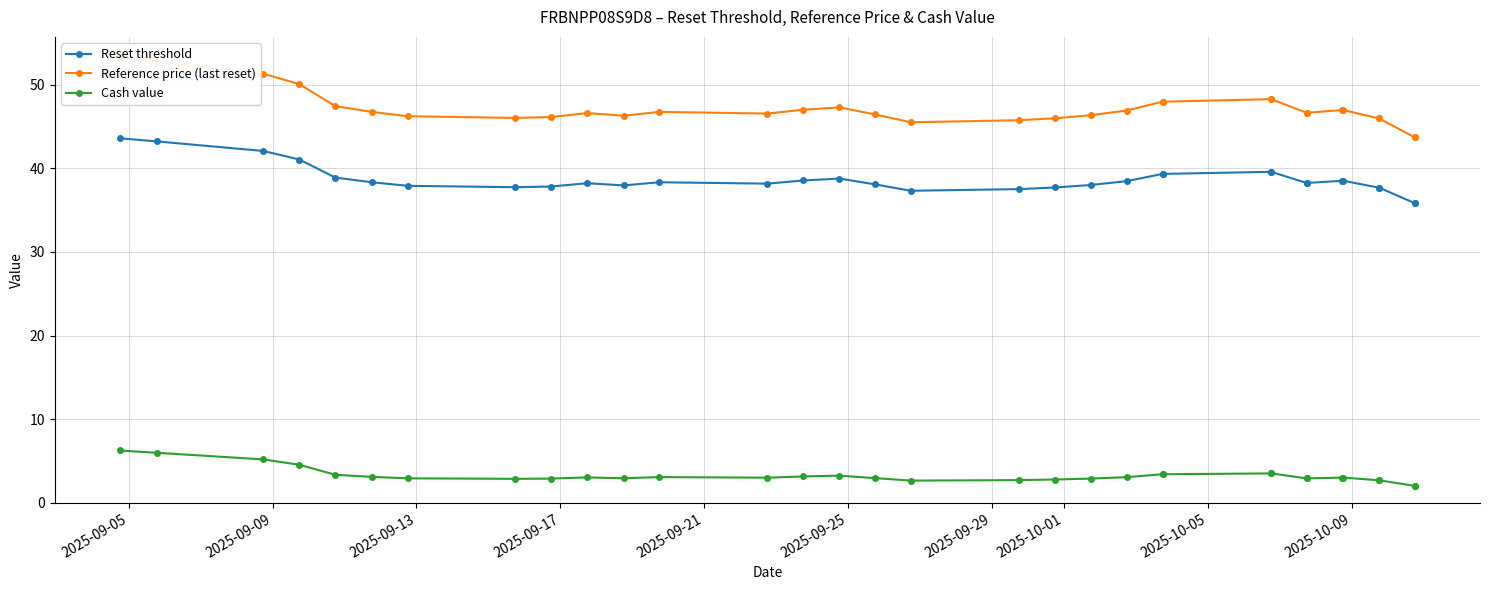

What is the minimum value for Cash value?

2.0